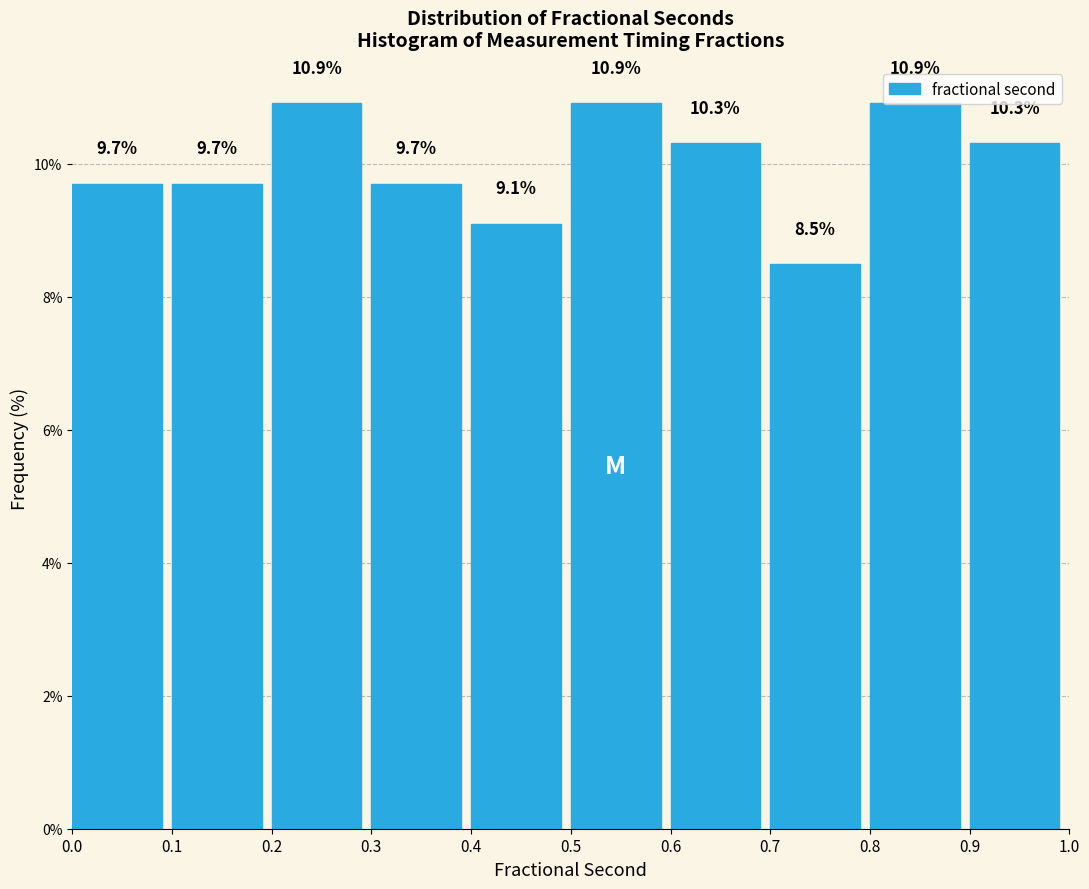

Reading left to right, transcribe this chart: for each bar, give the range it covers on the x-axis and its height.

0.0 to 0.1: 9.7
0.1 to 0.2: 9.7
0.2 to 0.3: 10.9
0.3 to 0.4: 9.7
0.4 to 0.5: 9.1
0.5 to 0.6: 10.9
0.6 to 0.7: 10.3
0.7 to 0.8: 8.5
0.8 to 0.9: 10.9
0.9 to 1.0: 10.3